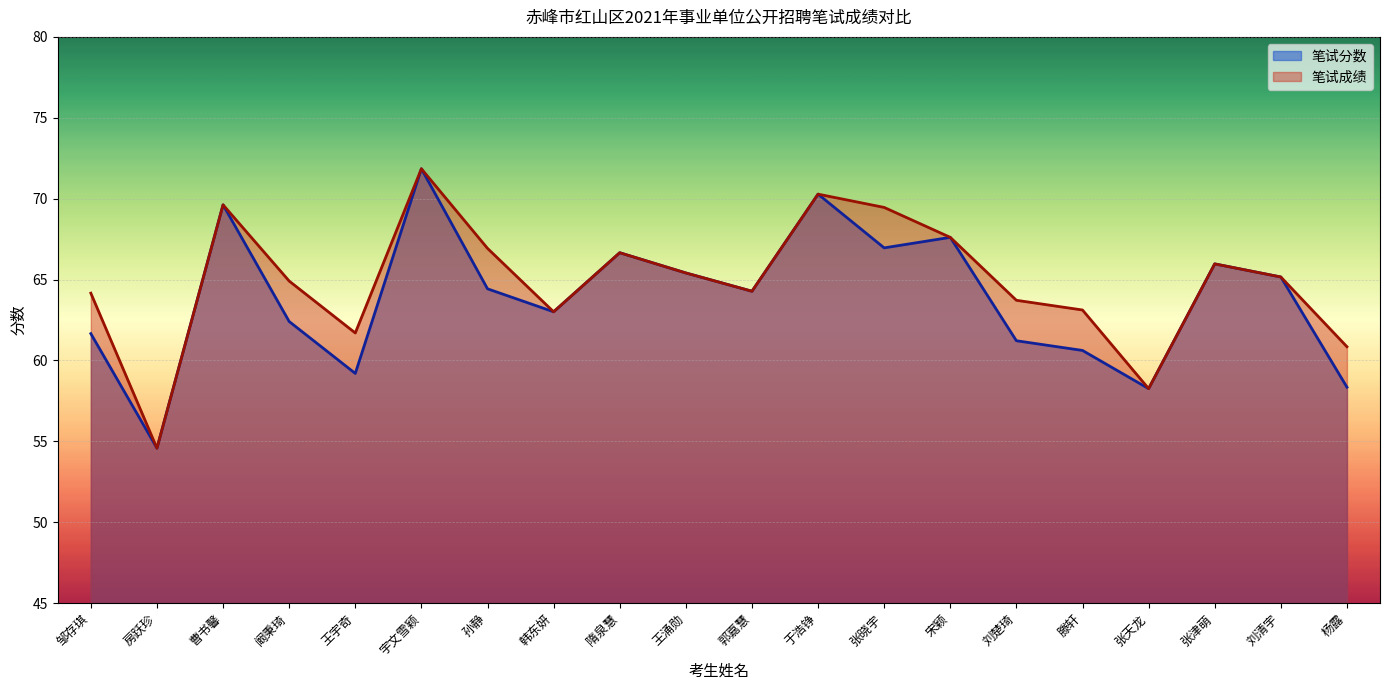

Rank the series at 邹存琪 from highest to lowest value.

笔试成绩, 笔试分数